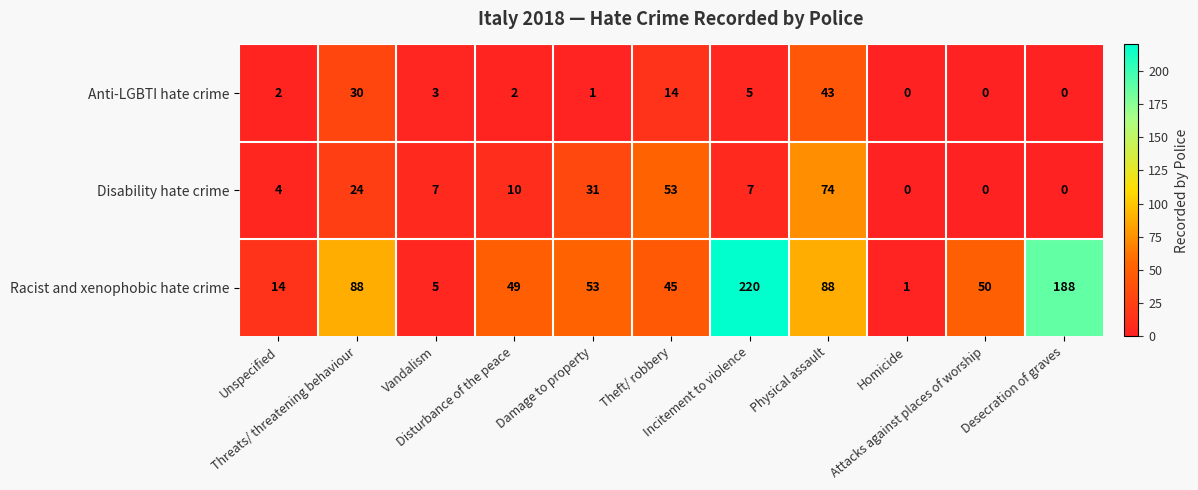

List the series in order of their overall mean, highest first.

Racist and xenophobic hate crime, Disability hate crime, Anti-LGBTI hate crime